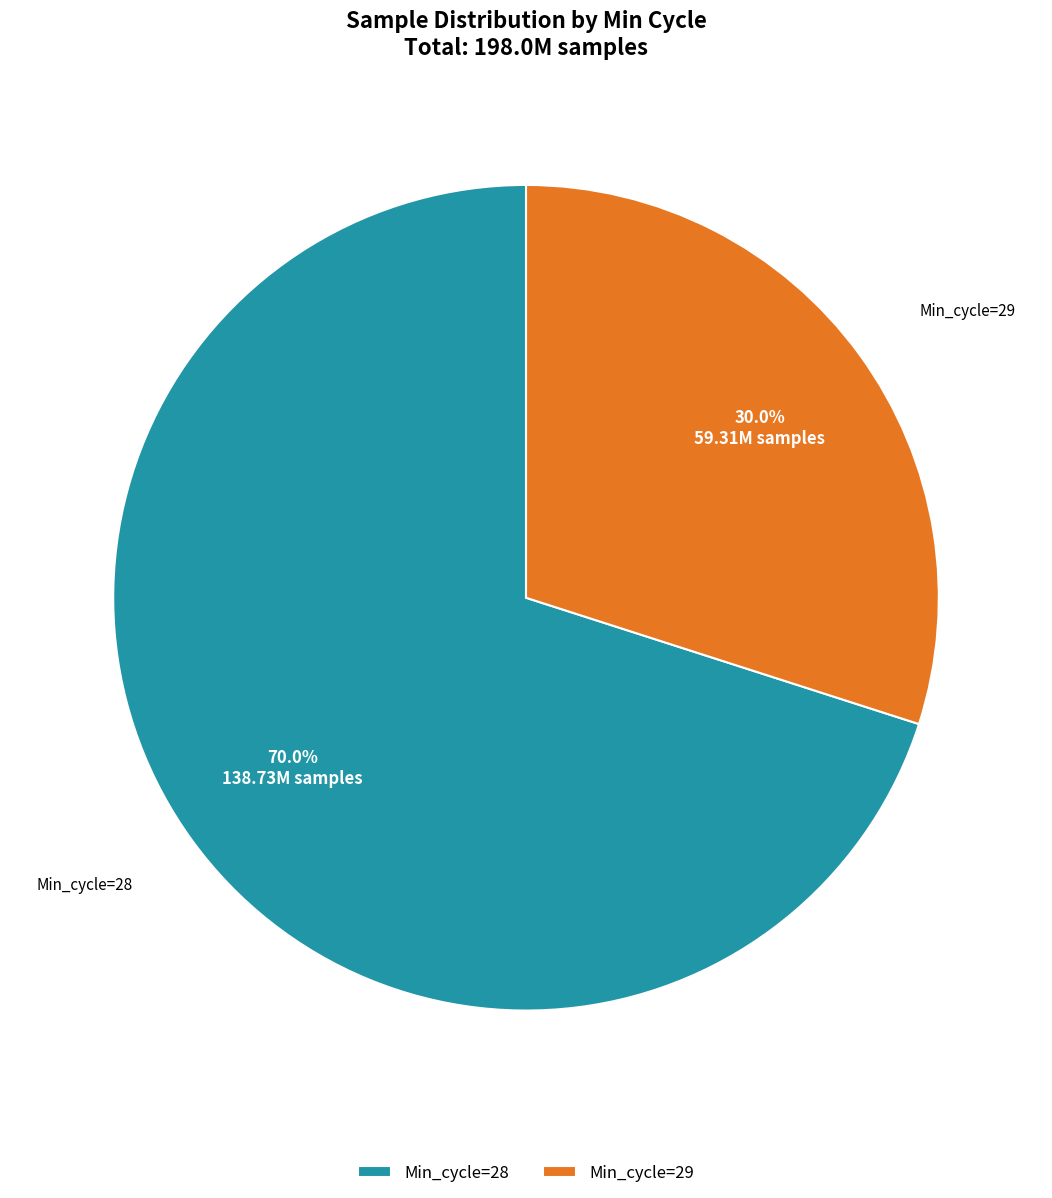

Rank the categories by value from lowest to highest.

Min_cycle=29, Min_cycle=28